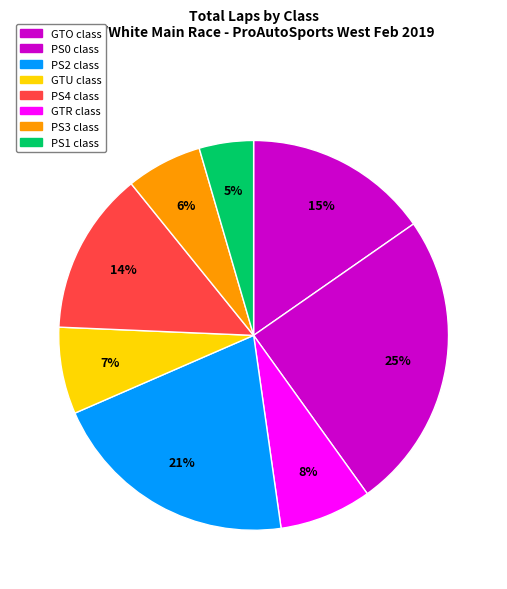

Count the number of slices in the pie.

8